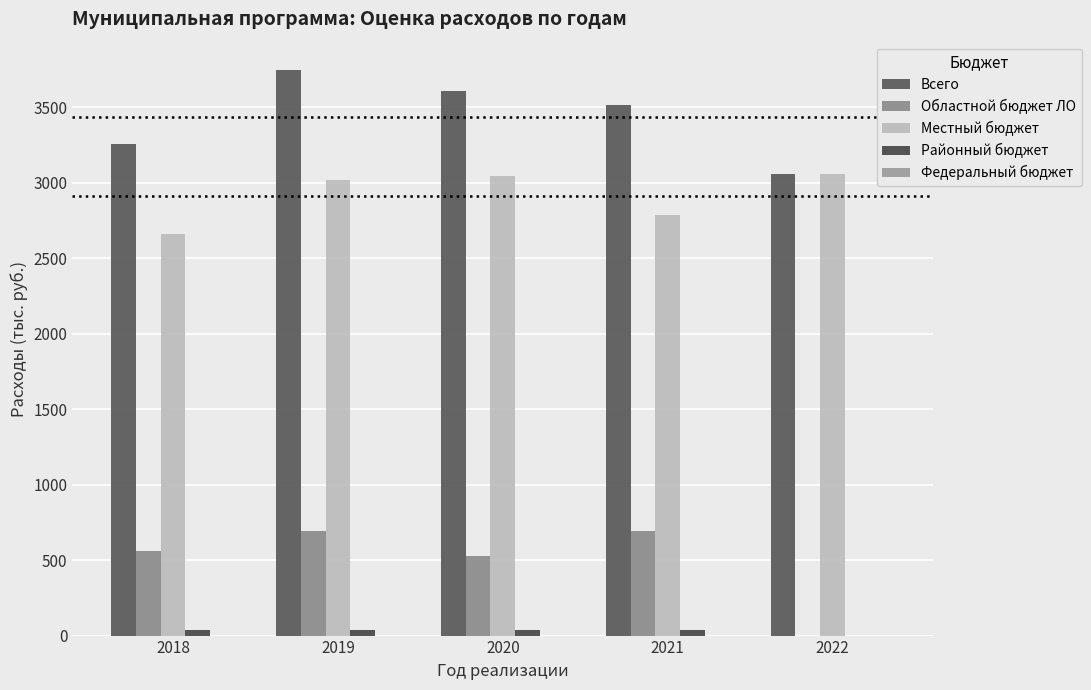

How many groups of bars are there?

5